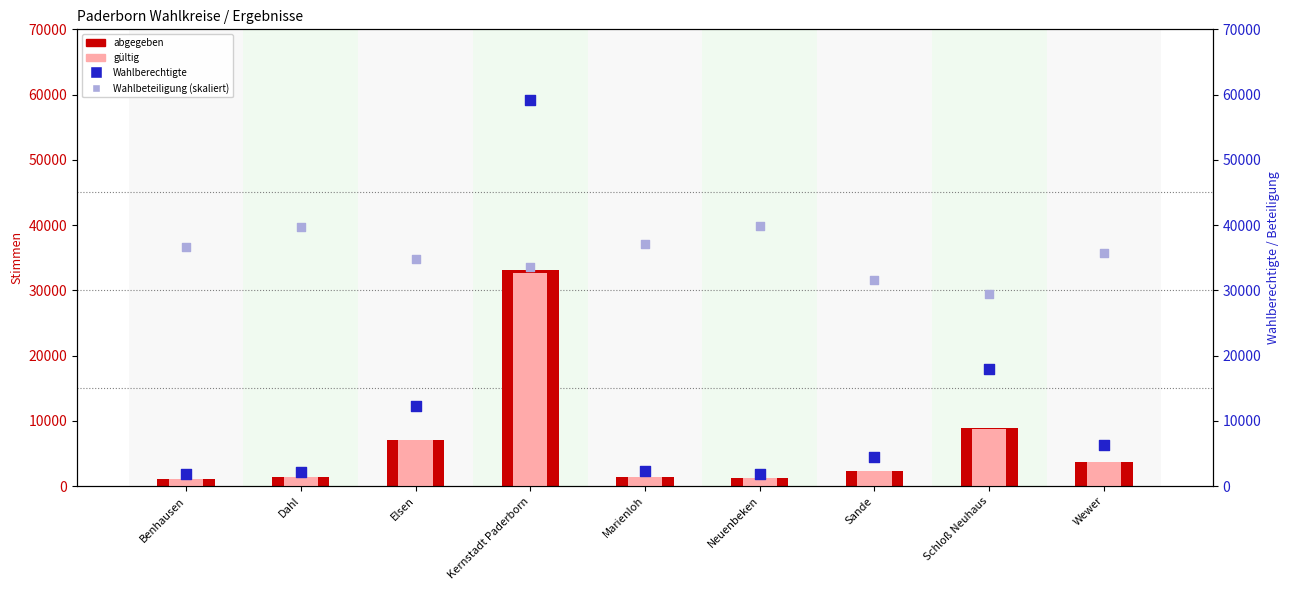

What is the total value across all series at Dahl?

44524.0